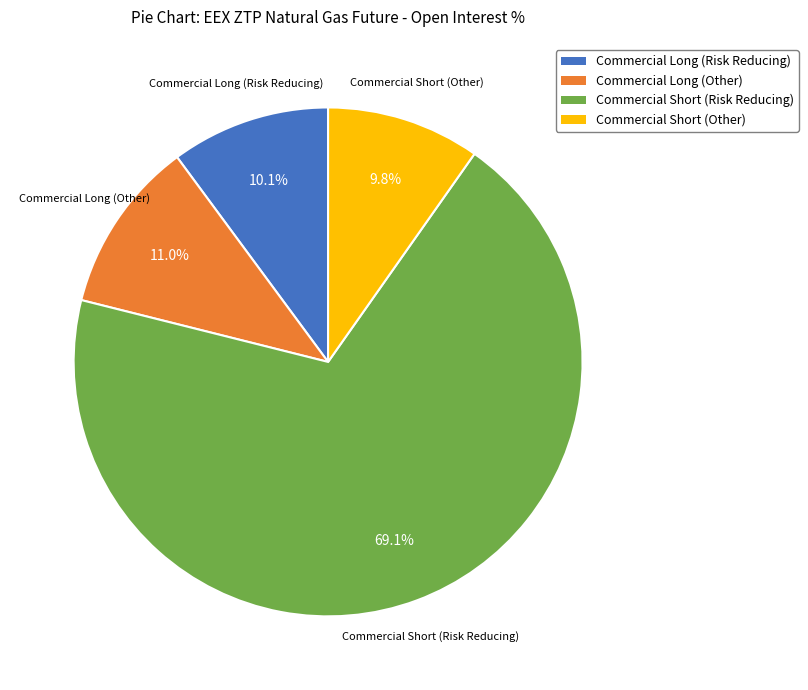

To the nearest percent, what percentage of the pie is Commercial Short (Risk Reducing)?

69%